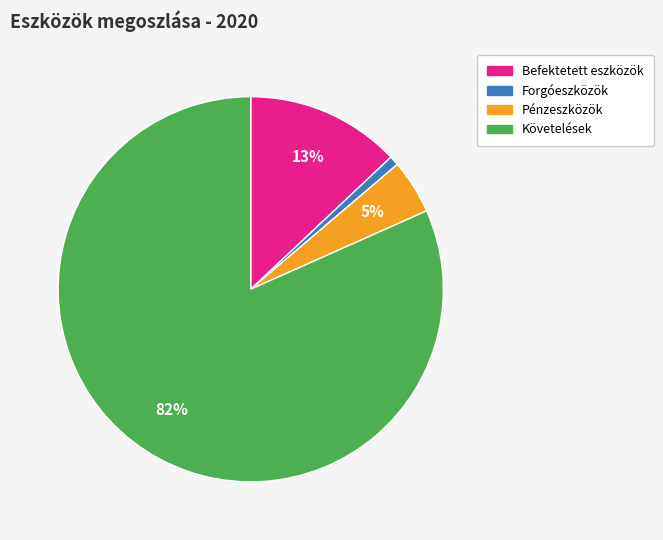

To the nearest percent, what is the average slice percentage?

25%